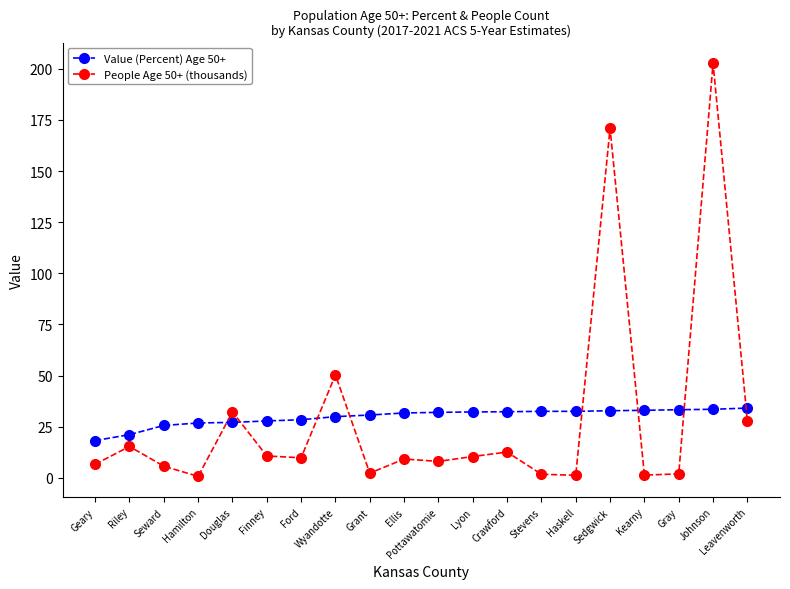

What is the total value across all series at Ford?

38.2